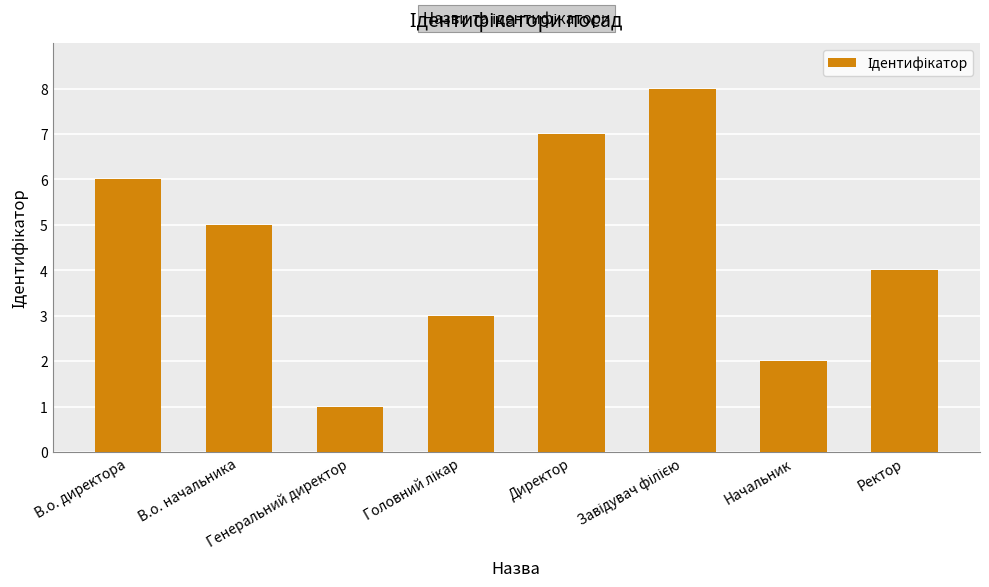

Which category has the lowest value across all series?

Генеральний директор